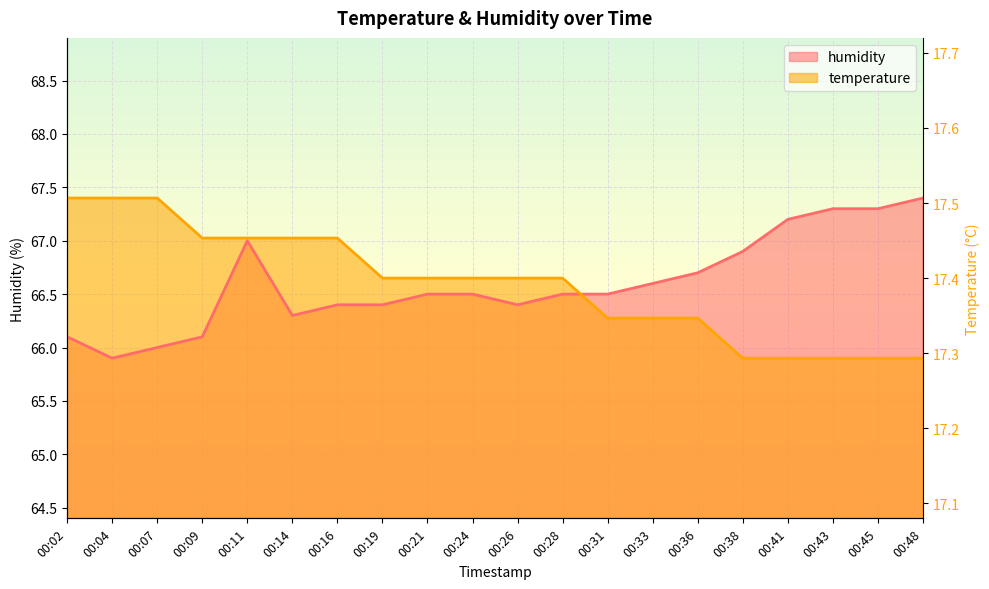

What are all the series names shown in the legend?

temperature, humidity